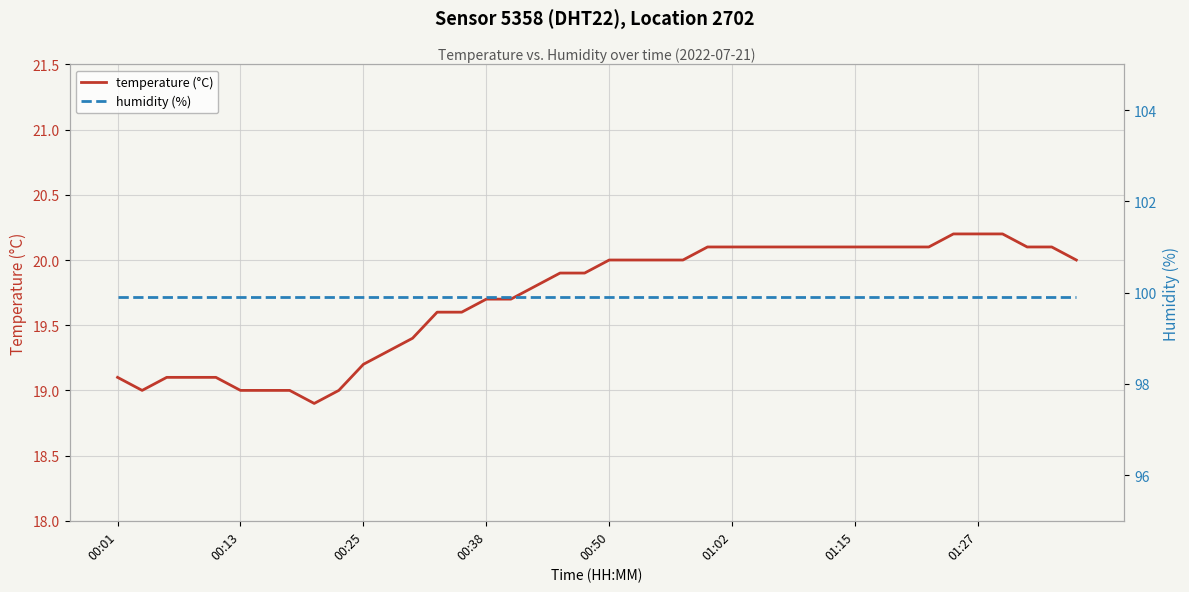

What is the sum of the humidity (%) values at 00:50 and 29?

199.8